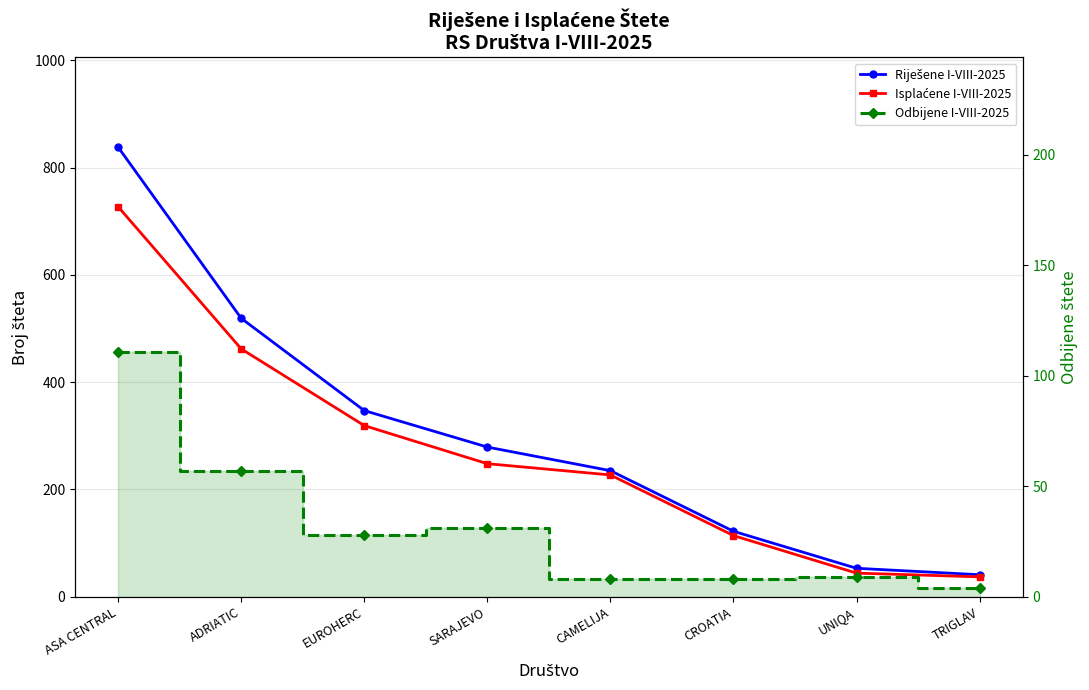

Reading right to left, list all the values displayed in this chart.

Riješene I-VIII-2025: 41	53	122	235	279	347	519	838
Isplaćene I-VIII-2025: 37	44	114	227	248	319	462	727
Odbijene I-VIII-2025: 4	9	8	8	31	28	57	111